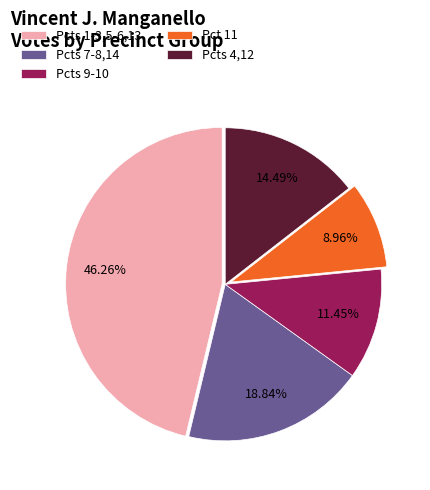

Which has a higher value, Pcts 7-8,14 or Pcts 4,12?

Pcts 7-8,14